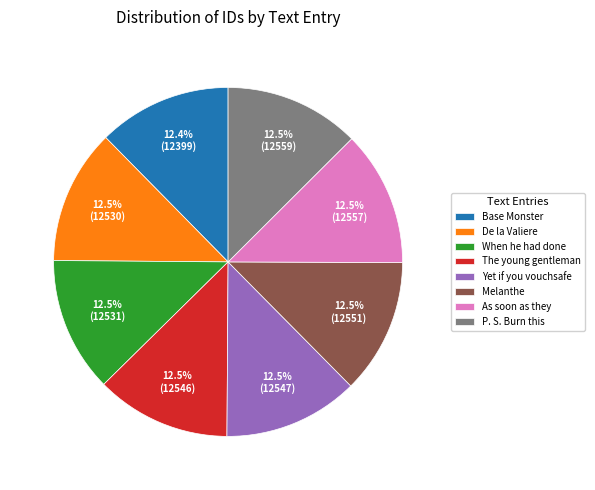

What percentage do Melanthe and Yet if you vouchsafe together represent?

25.0%